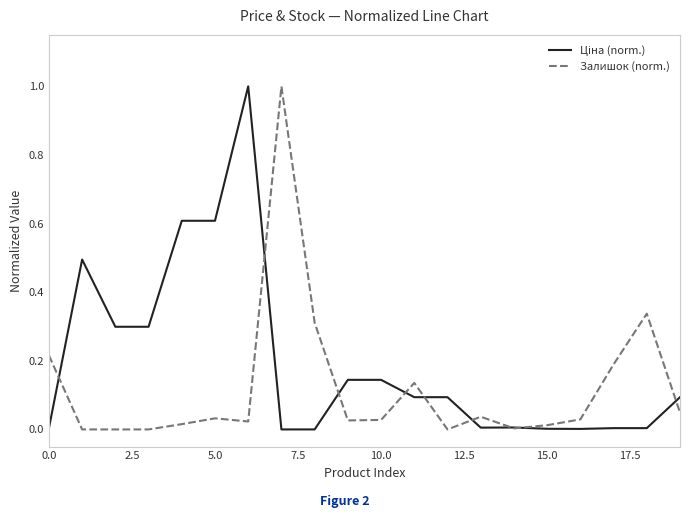

What is the highest value of the Залишок (norm.) series?

1.0